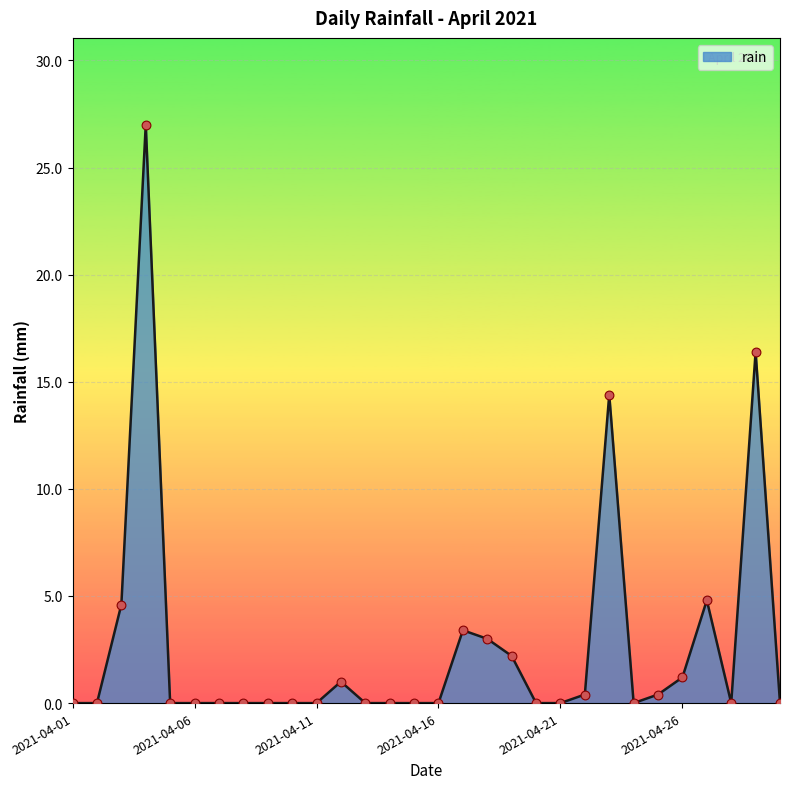

What is the difference between the maximum and minimum values?

27.0